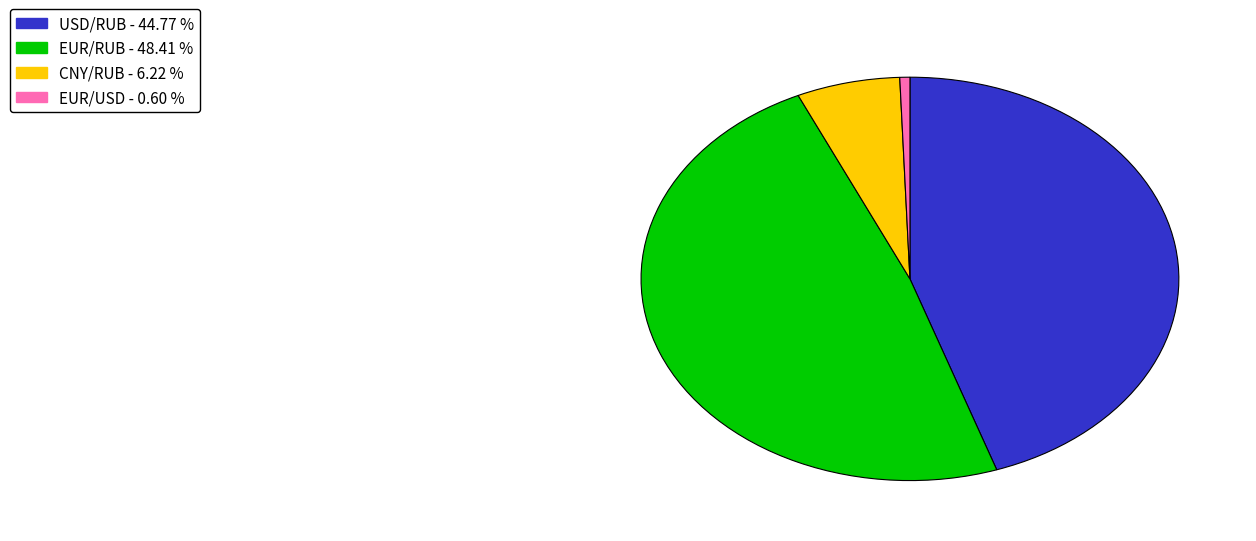

True or false: CNY/RUB accounts for 6% of the total.

True